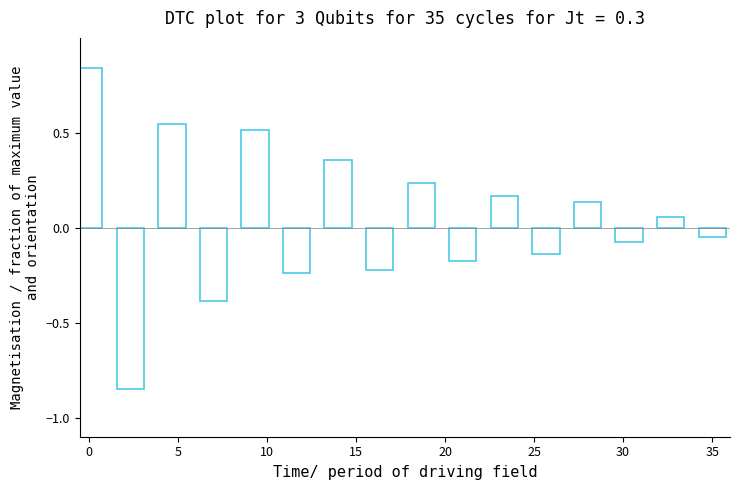

What is the sum of all values?

0.7